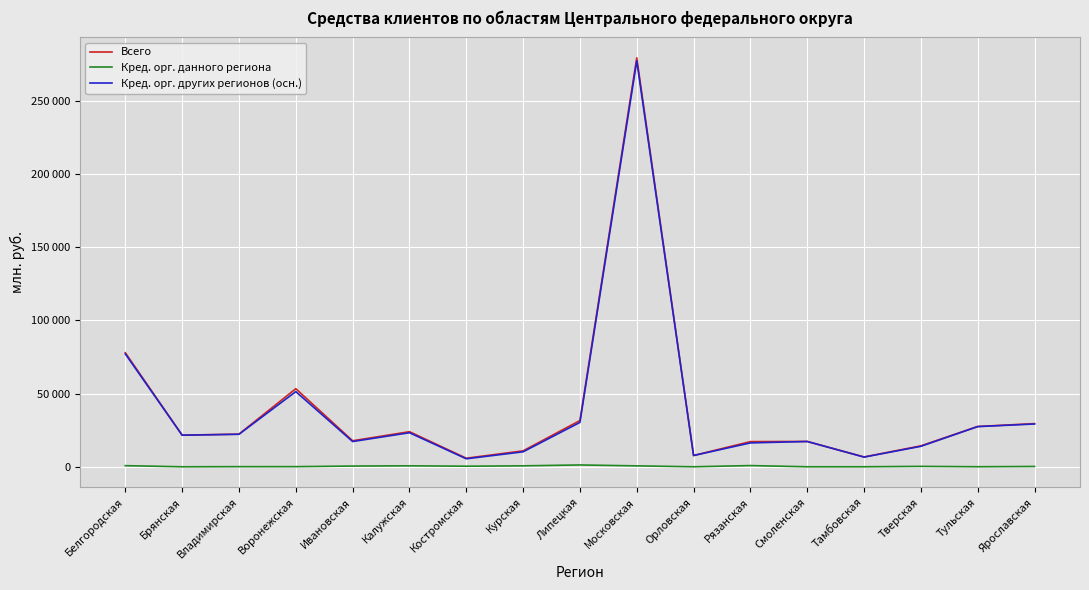

At which label is Кред. орг. данного региона closest to 625?

Московская